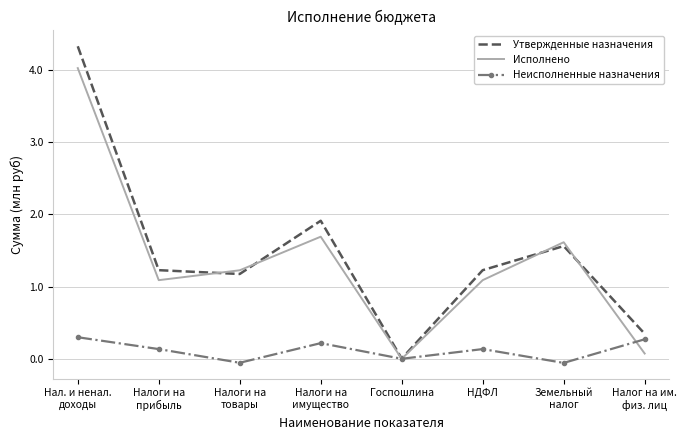

What is the highest value of the Исполнено series?

4.0